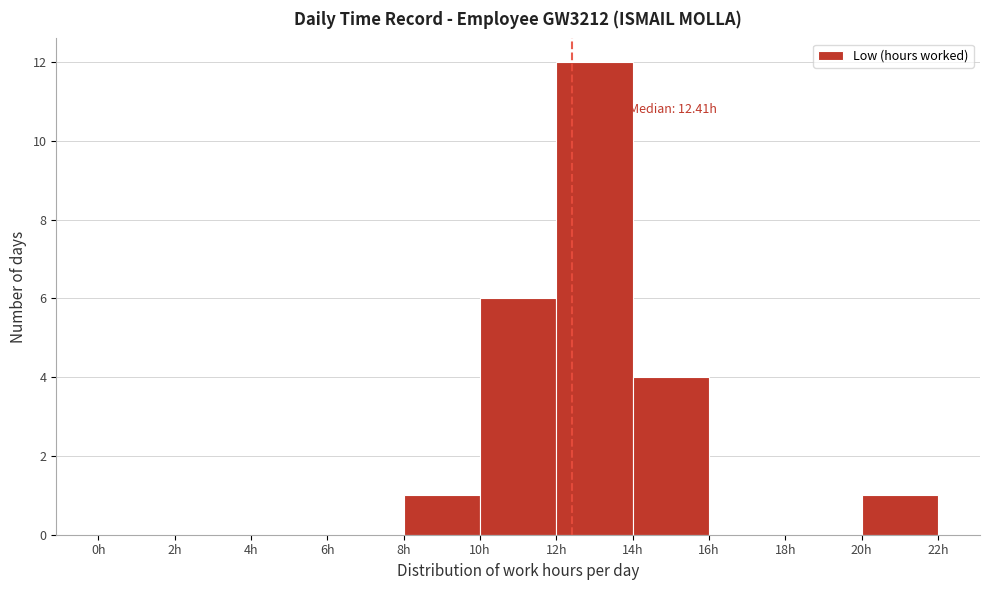

Over which range of the x-axis is the bar tallest?

12 to 14